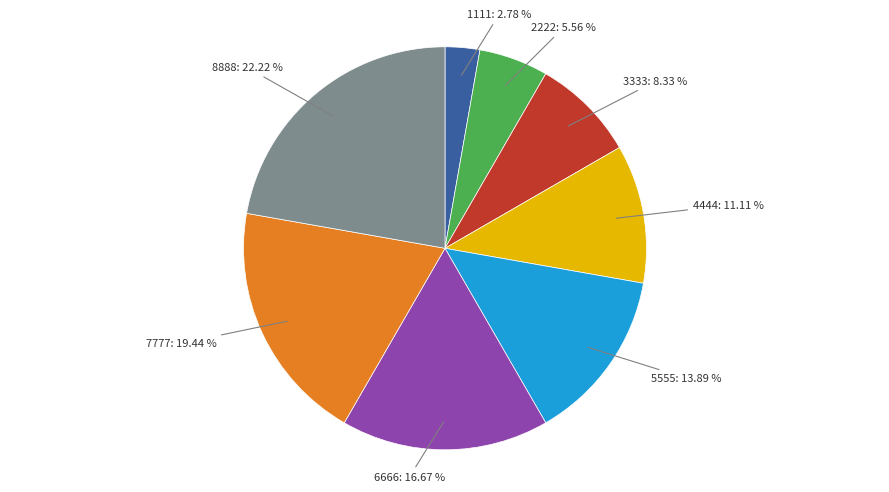

Is there any slice that represents more than half of the pie?

No